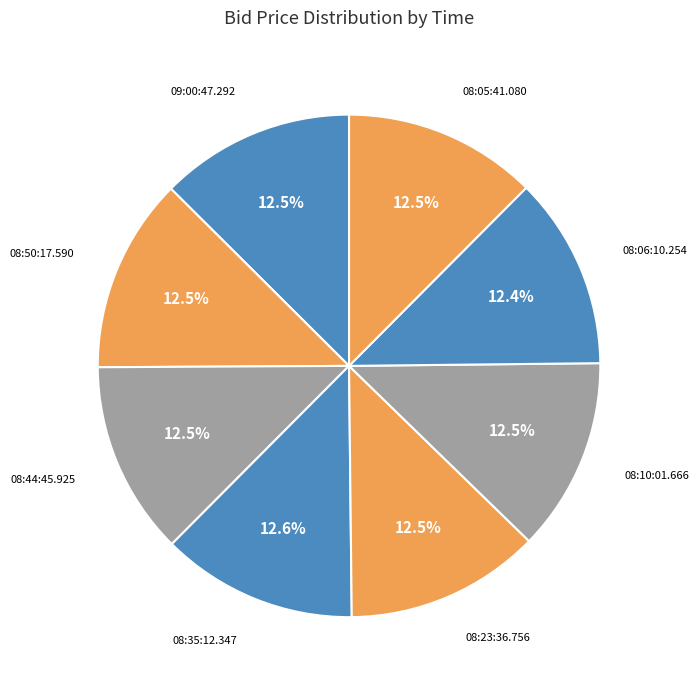

How many slices are in this pie chart?

8